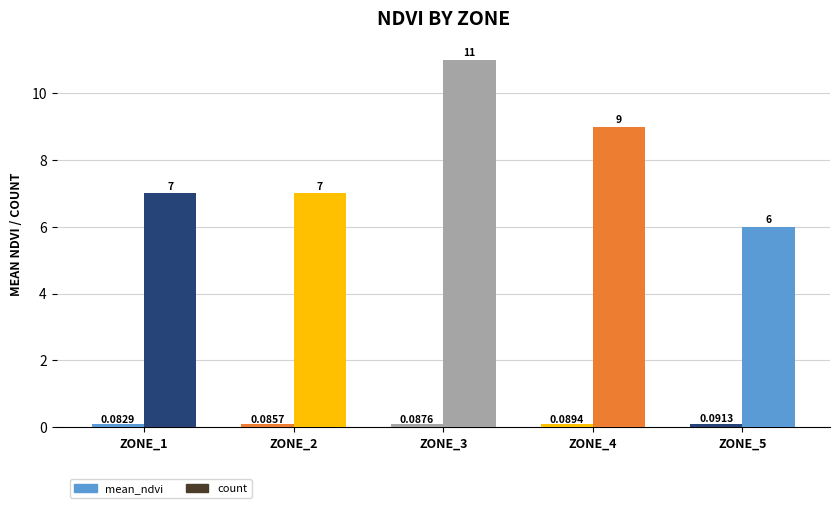

Reading left to right, what are all the values shown in this chart?

mean_ndvi: 0.1	0.1	0.1	0.1	0.1
count: 7.0	7.0	11.0	9.0	6.0